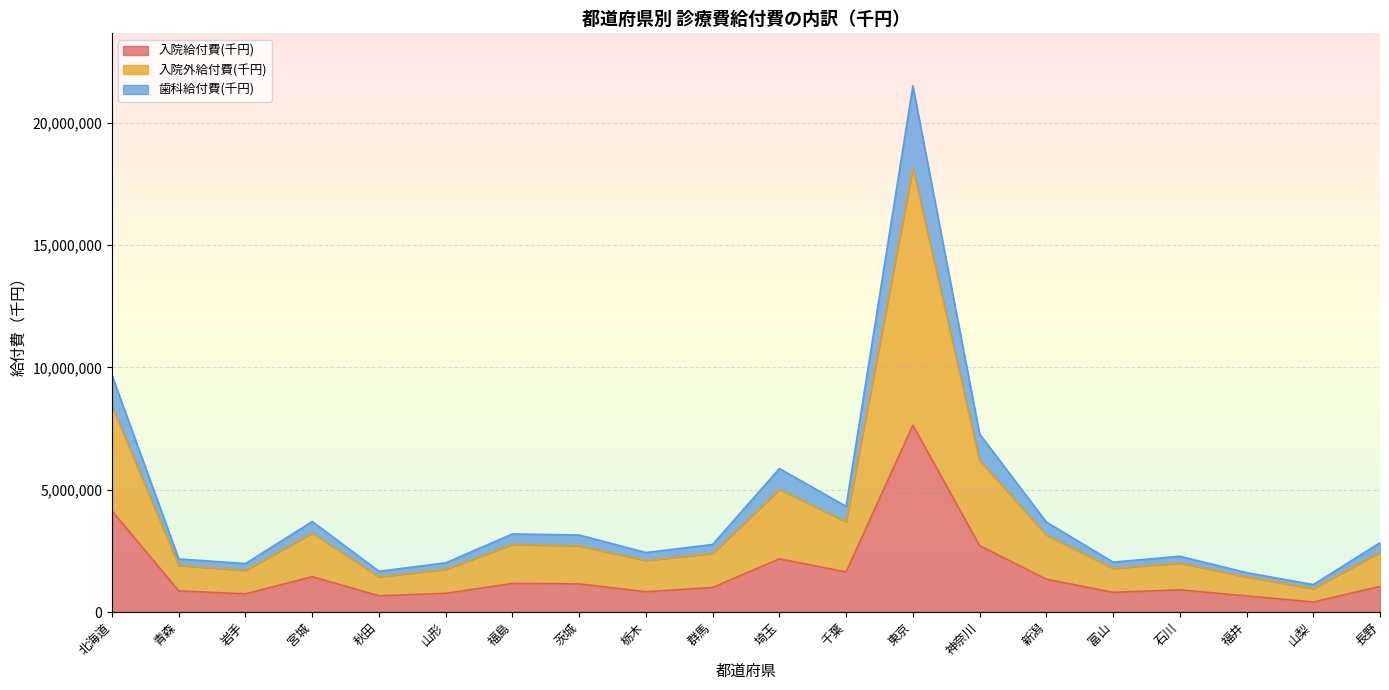

Which series has the largest total across all categories?

入院外給付費(千円)